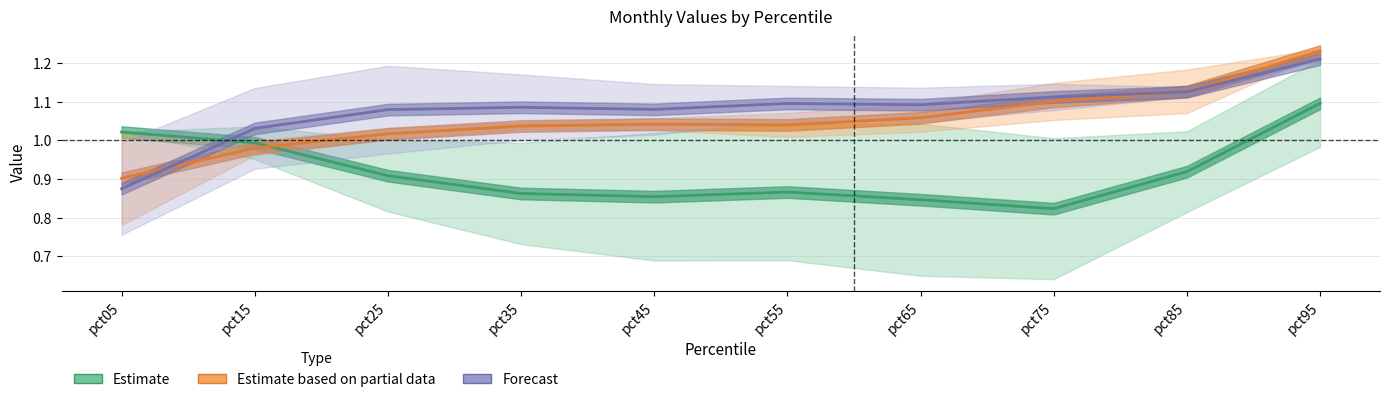

What is the total value across all series at pct55?

3.0